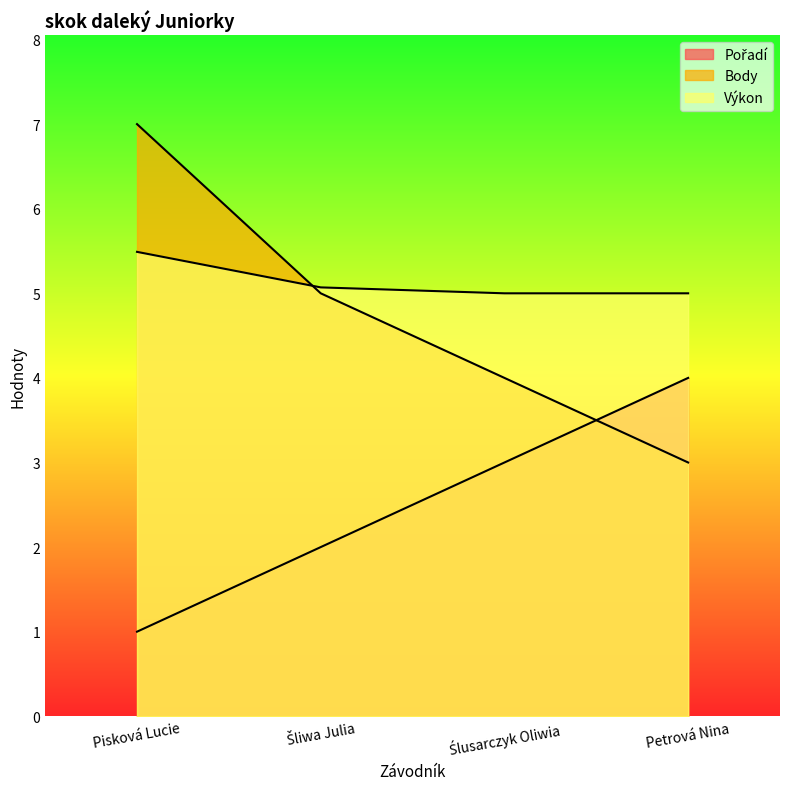

Which series has the largest range (max minus min)?

Body